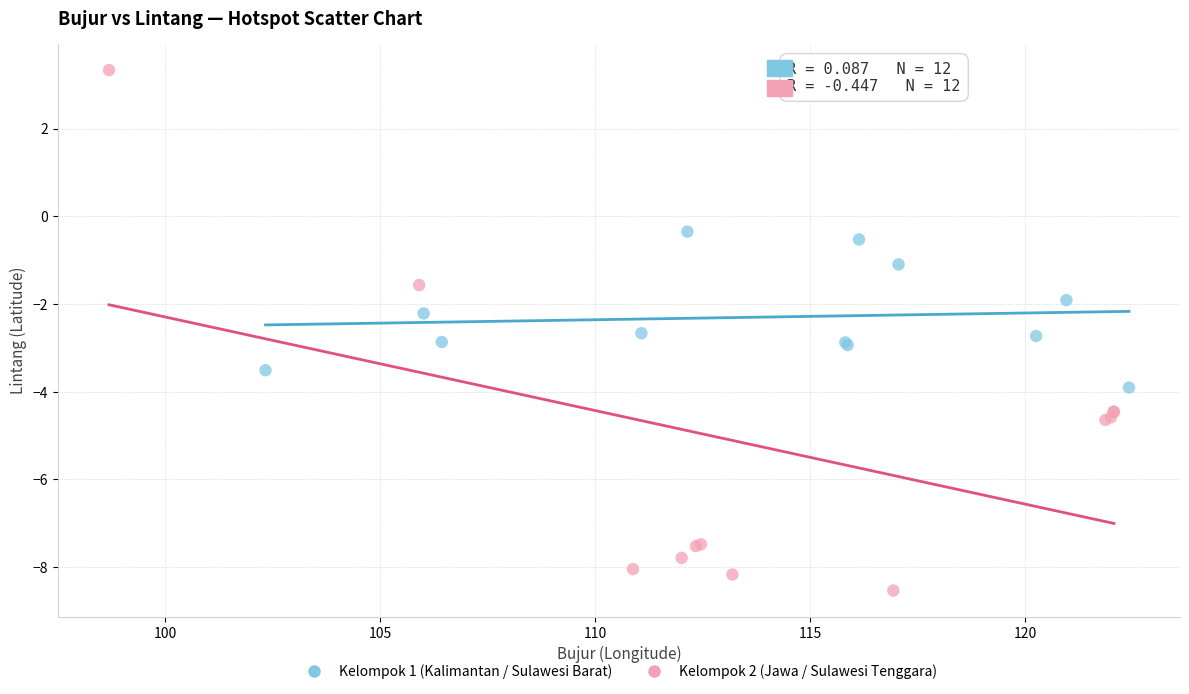

Which series reaches the maximum Y coordinate?

Kelompok 2 (Jawa / Sulawesi Tenggara)